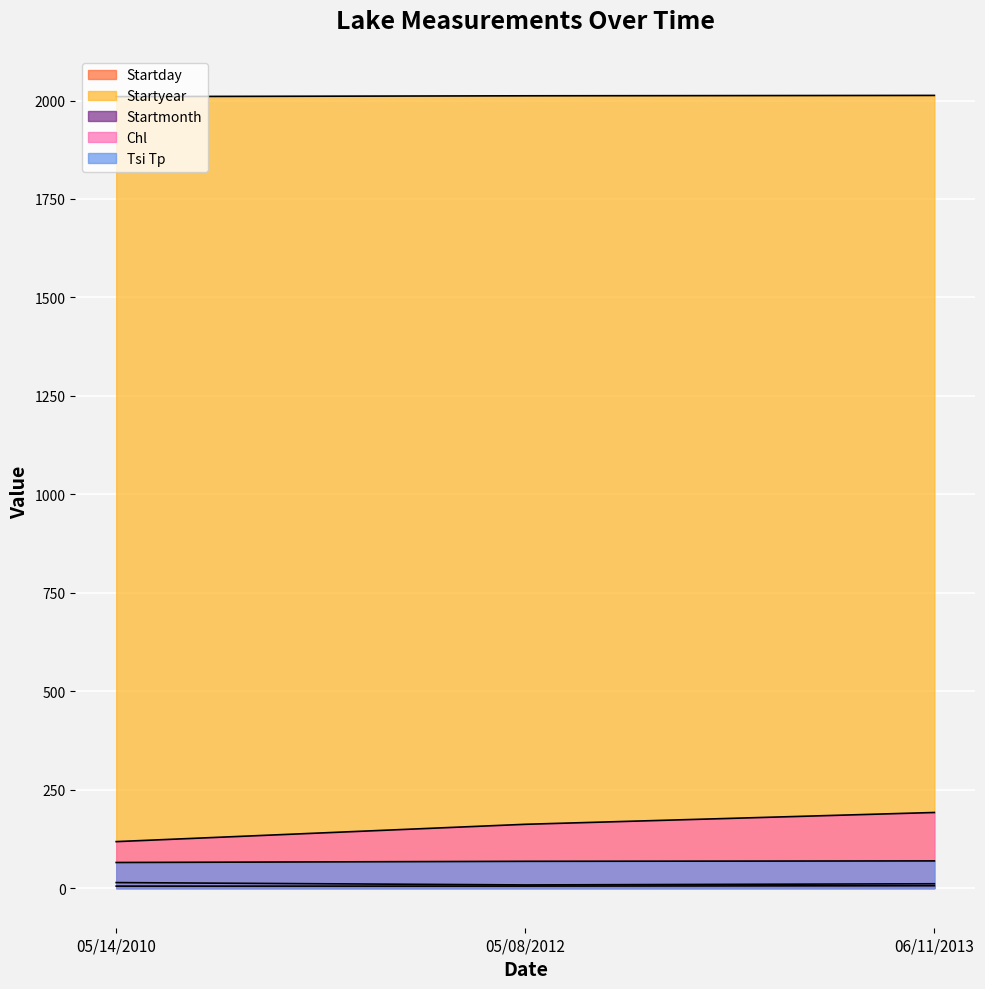

Reading right to left, transcribe all the data shown in this chart.

Startday: 11	8	14
Startyear: 2013	2012	2010
Startmonth: 6	5	5
Chl: 192	162	118
Tsi Tp: 69	68	65